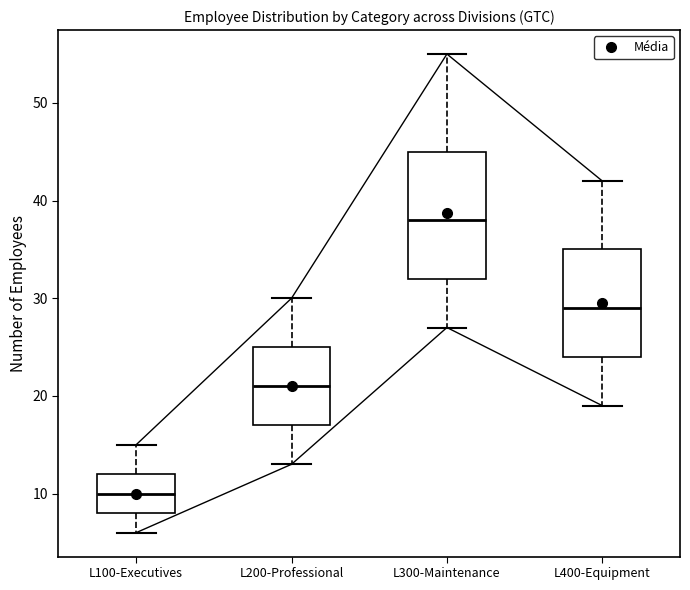

Reading left to right, read every box against the y-axis: the position of its median line, the range the box covers, and the ends of its whiskers. The values are not printed on the chart, so give them approximately, as read against the axis.

L100-Executives: median 10, box 8 to 12, whiskers 6 to 15
L200-Professional: median 21, box 17 to 25, whiskers 13 to 30
L300-Maintenance: median 38, box 32 to 45, whiskers 27 to 55
L400-Equipment: median 29, box 24 to 35, whiskers 19 to 42